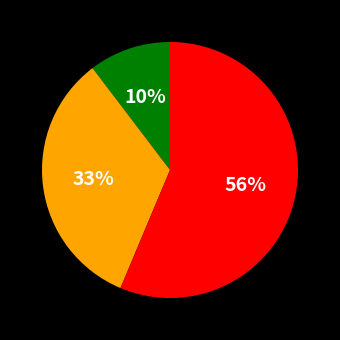

To the nearest percent, what is the average slice percentage?

33%